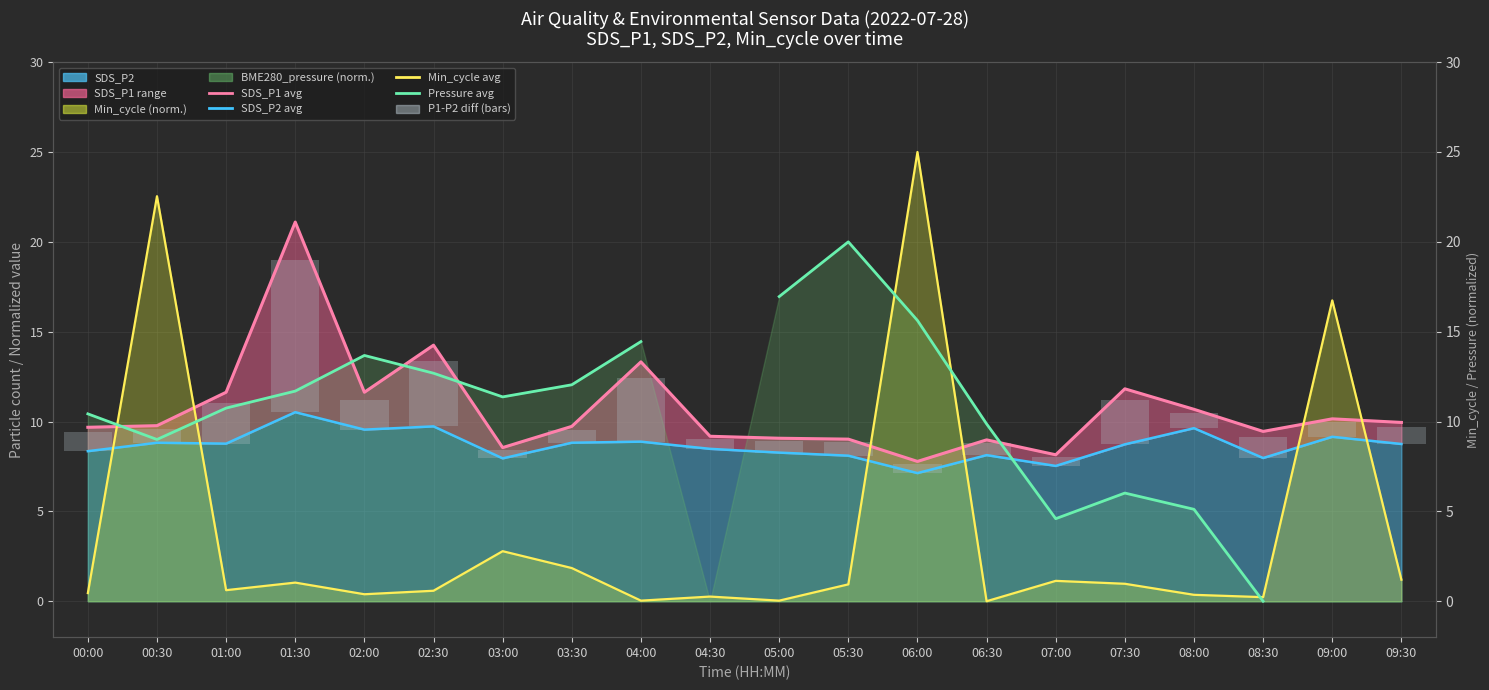

Which has a higher value, 07:00 or 05:00?

05:00